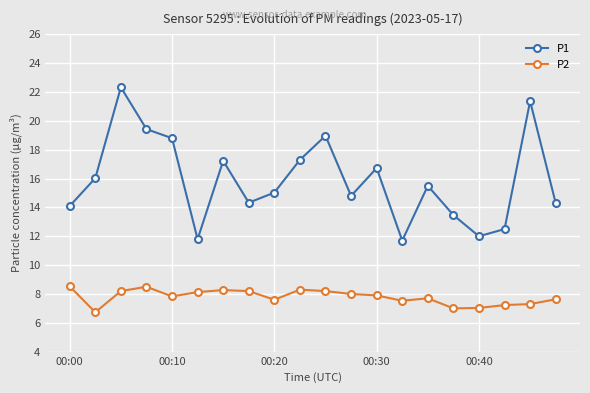

Which series has the largest total across all categories?

P1